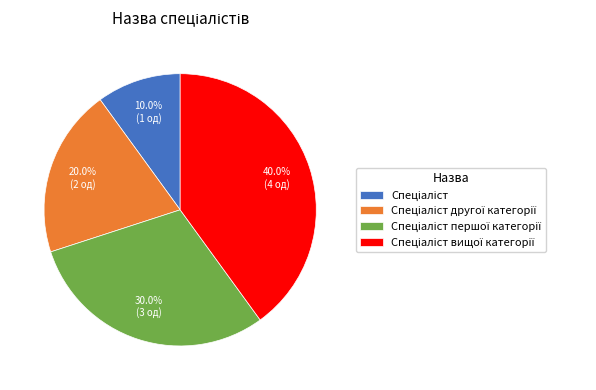

Is there a majority slice in this chart?

No